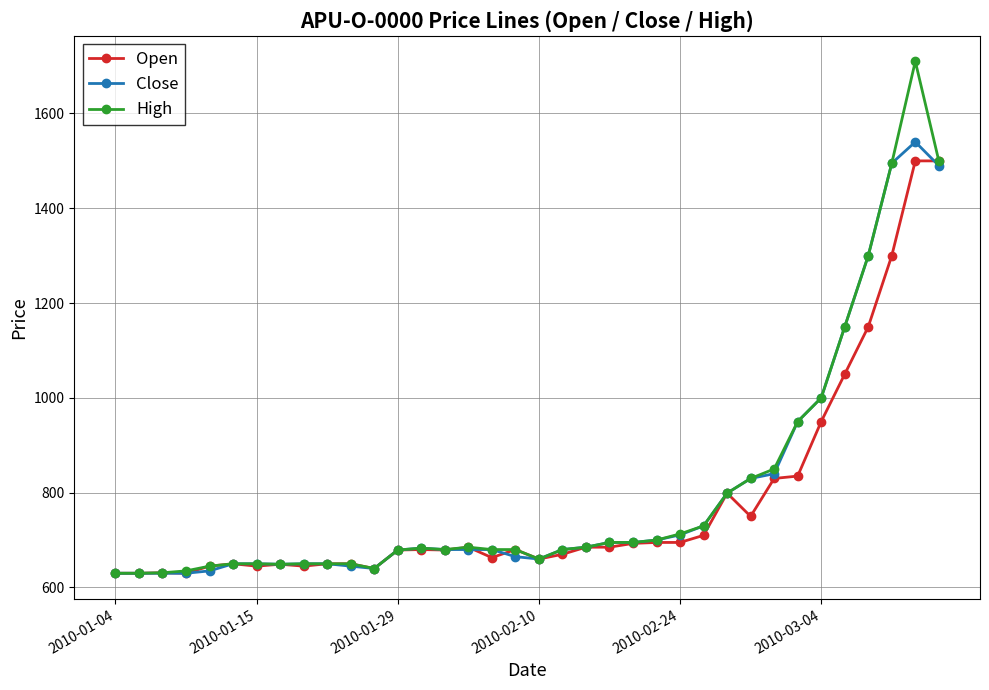

What are all the series names shown in the legend?

Open, Close, High